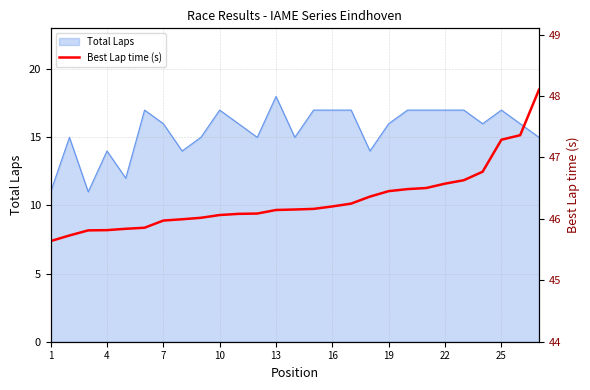

Reading left to right, what are all the values shown in this chart?

45.6	45.7	45.8	45.8	45.8	45.9	46.0	46.0	46.0	46.1	46.1	46.1	46.1	46.2	46.2	46.2	46.2	46.4	46.5	46.5	46.5	46.6	46.6	46.8	47.3	47.4	48.1